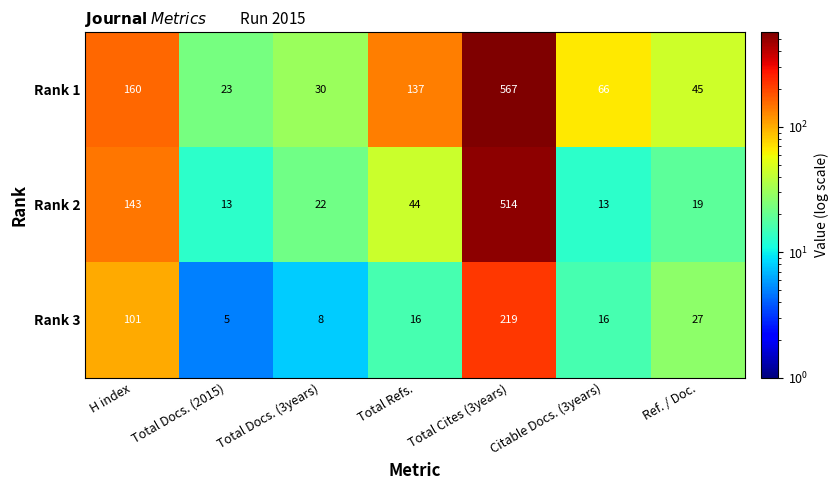

What is the maximum value shown in the chart?

567